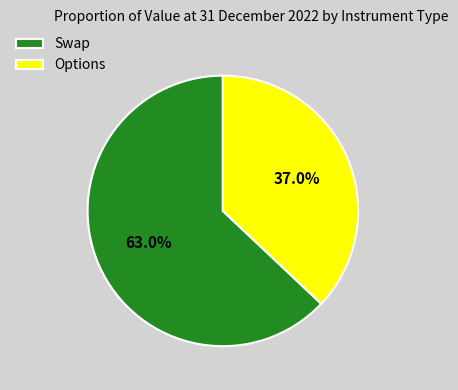

How many segments does this pie chart have?

2